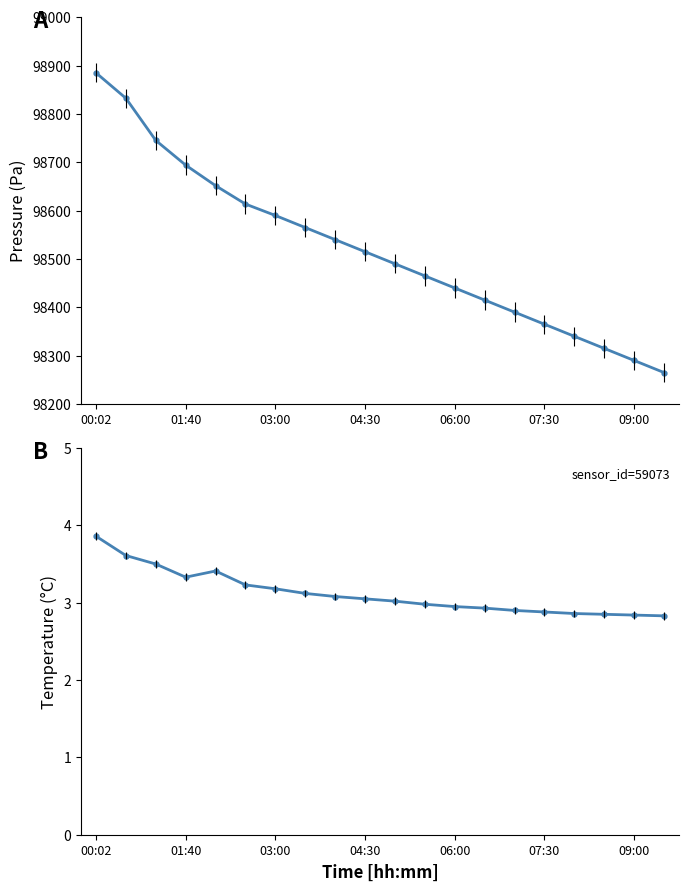

What is the spread (max minus min) of values at 8?

98536.9